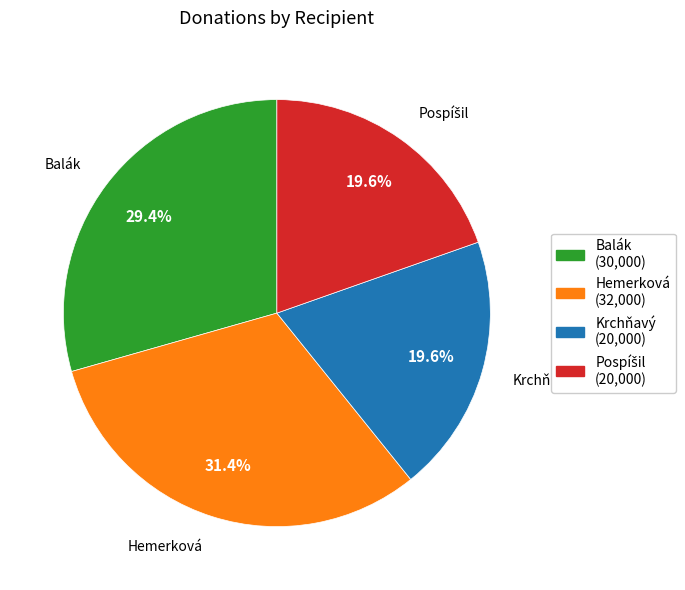

To the nearest percent, what is the combined percentage of Hemerková and Krchňavý?

51%